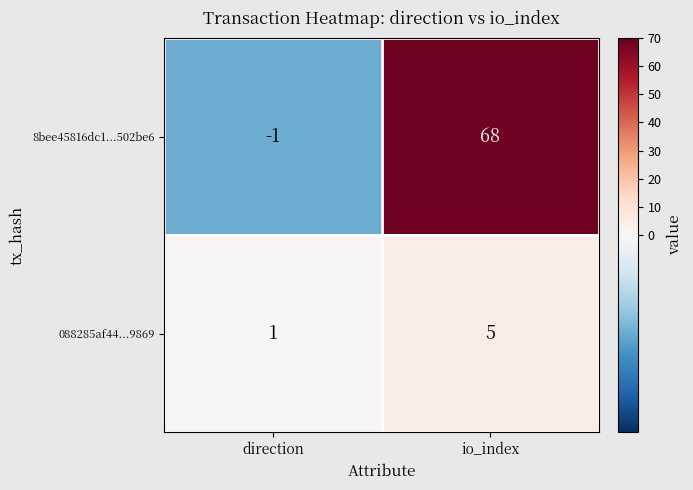

Reading left to right, transcribe all the data shown in this chart.

8bee45816dc1...502be6: direction=-1	io_index=68
088285af44...9869: direction=1	io_index=5